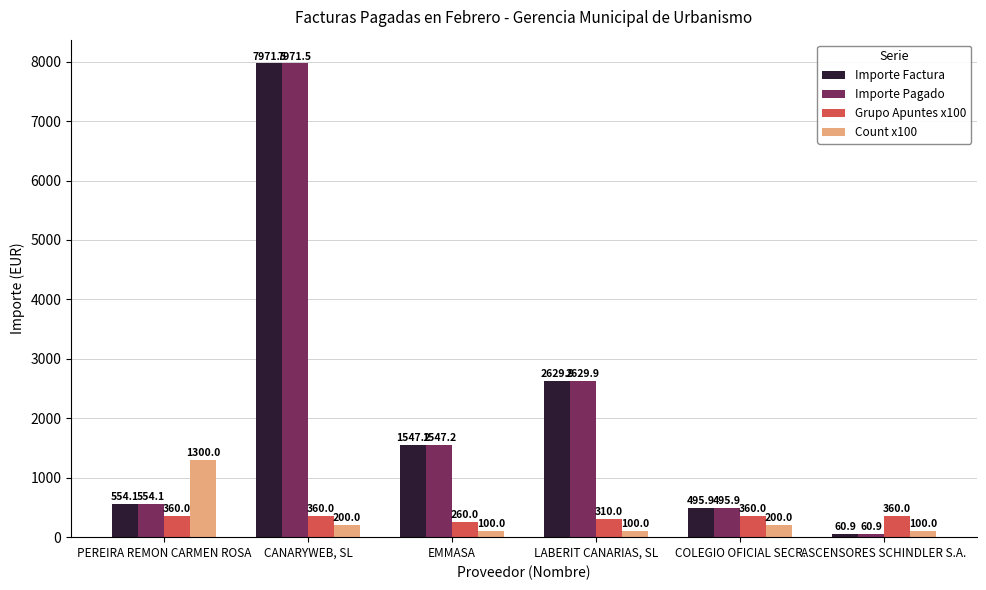

Count the Grupo Apuntes x100 values in the range 310 to 360.

5